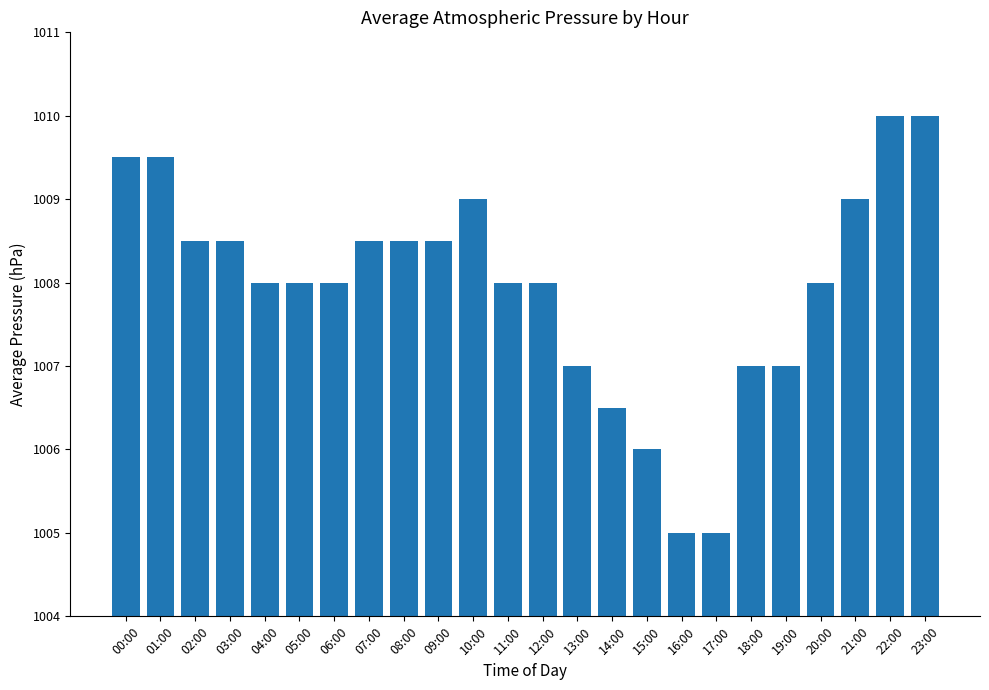

What is the label of the 7th bar from the right?

17:00